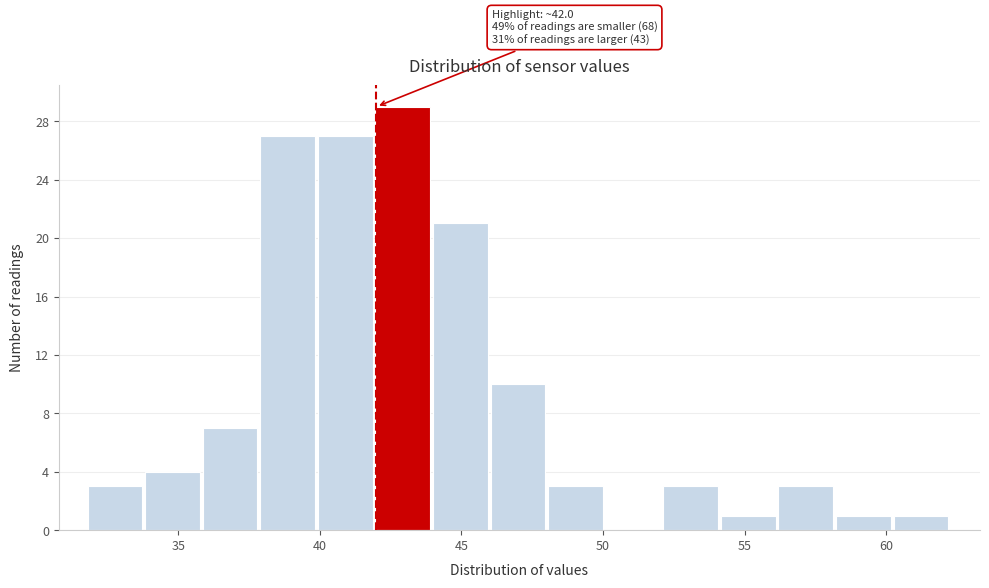

Which range on the x-axis has the tallest bar?

42.0 to 44.0